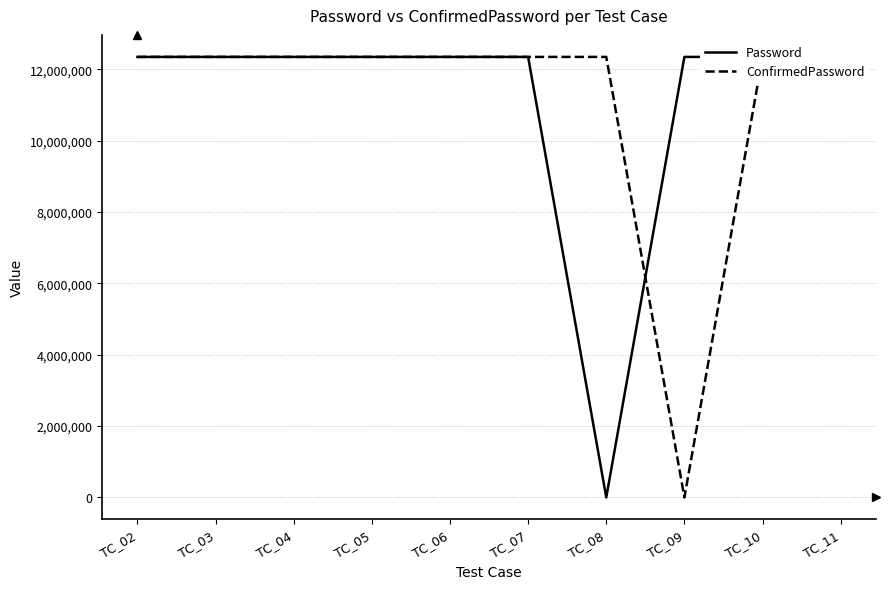

At TC_09, list the series in order from largest to smallest.

Password, ConfirmedPassword